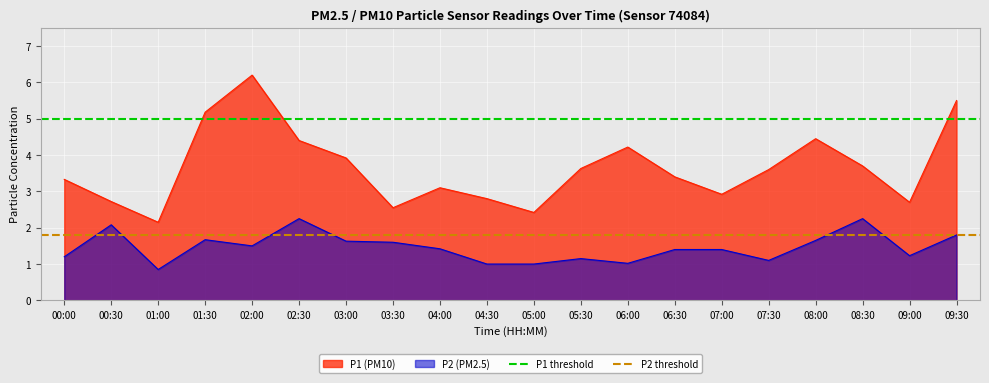

What is the approximate value of P2 threshold at 00:00?

1.8